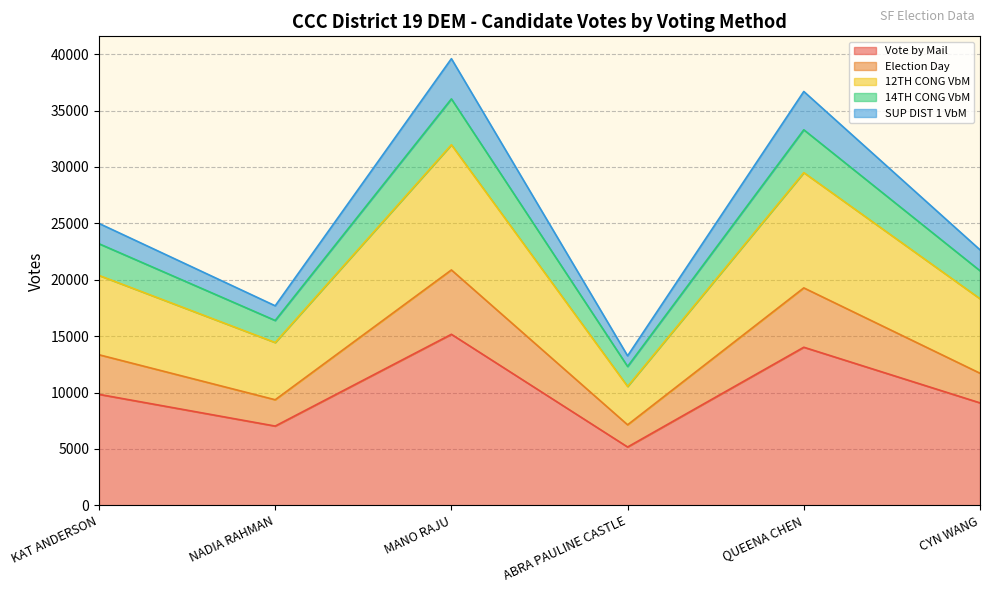

At which label does SUP DIST 1 VbM reach its peak?

MANO RAJU